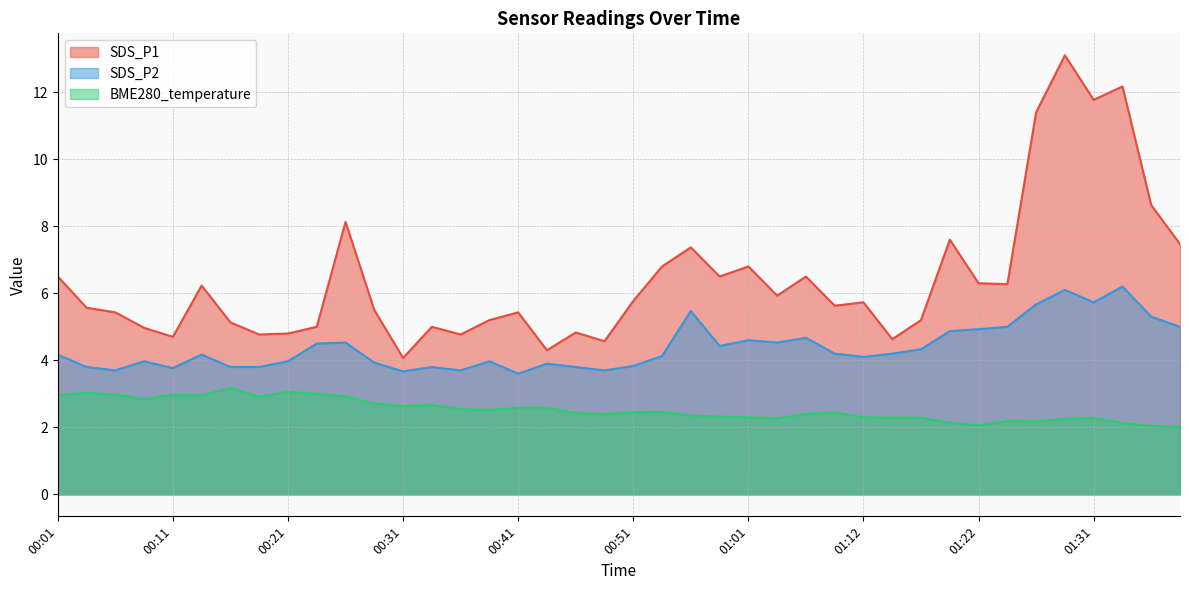

True or false: SDS_P1 has a value of 6.8 at 00:54.

True